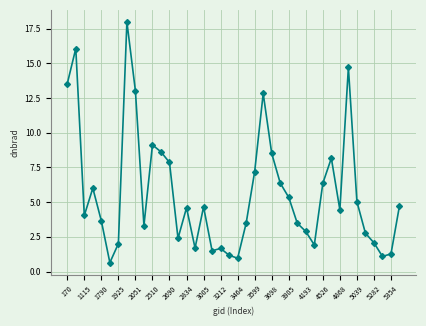

True or false: the data has more than 2 interior local peaks.

True